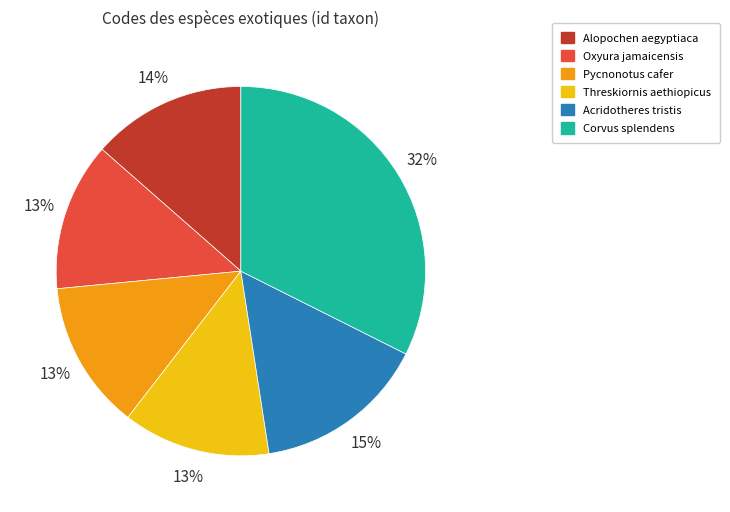

To the nearest percent, what is the combined percentage of Corvus splendens and Threskiornis aethiopicus?

45%